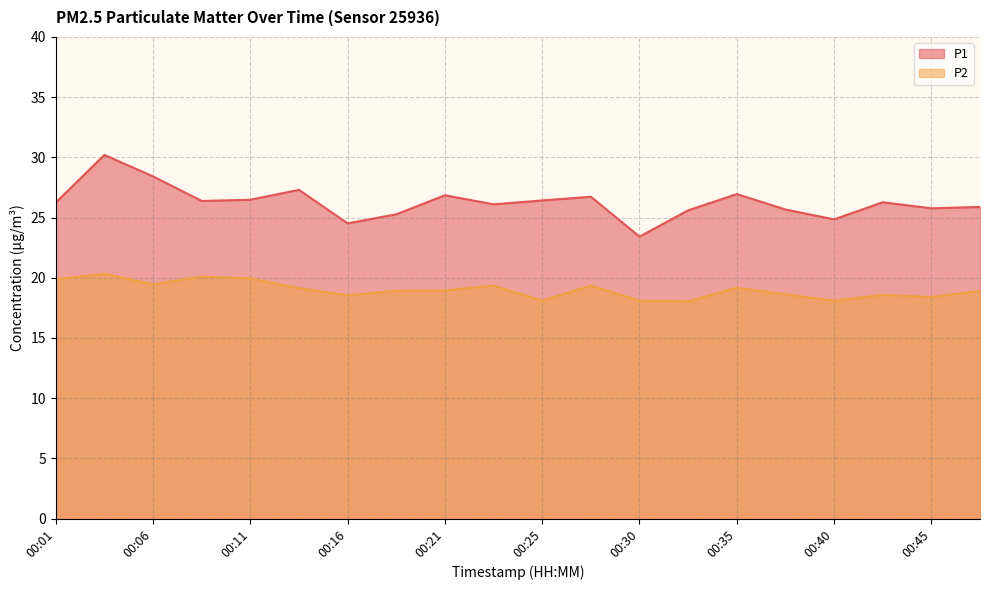

Which category has the lowest value across all series?

00:33